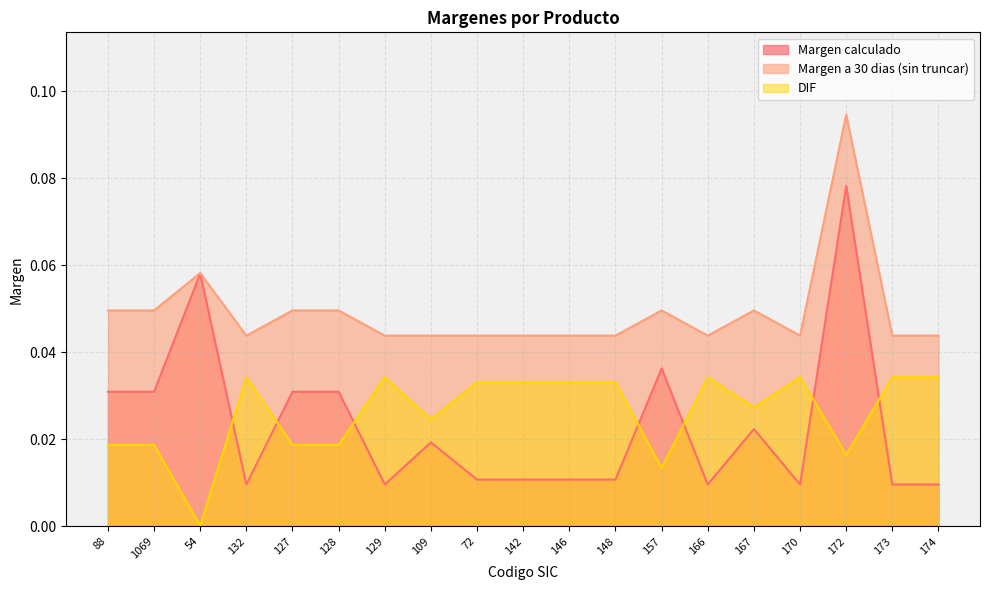

List the labels in order of Margen calculado value, smallest first.

132, 129, 166, 170, 173, 174, 72, 142, 146, 148, 109, 167, 88, 1069, 127, 128, 157, 54, 172